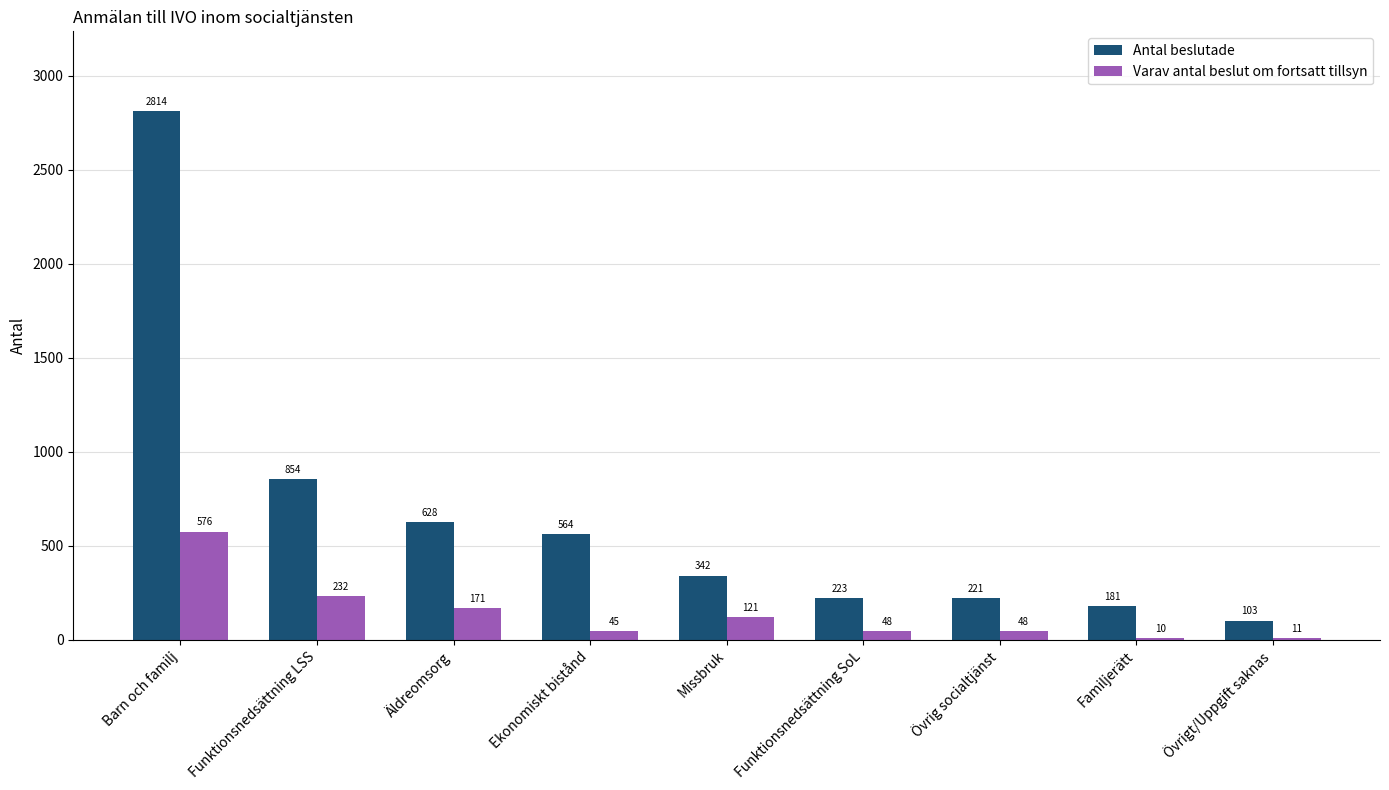

Does the chart contain any negative values?

No